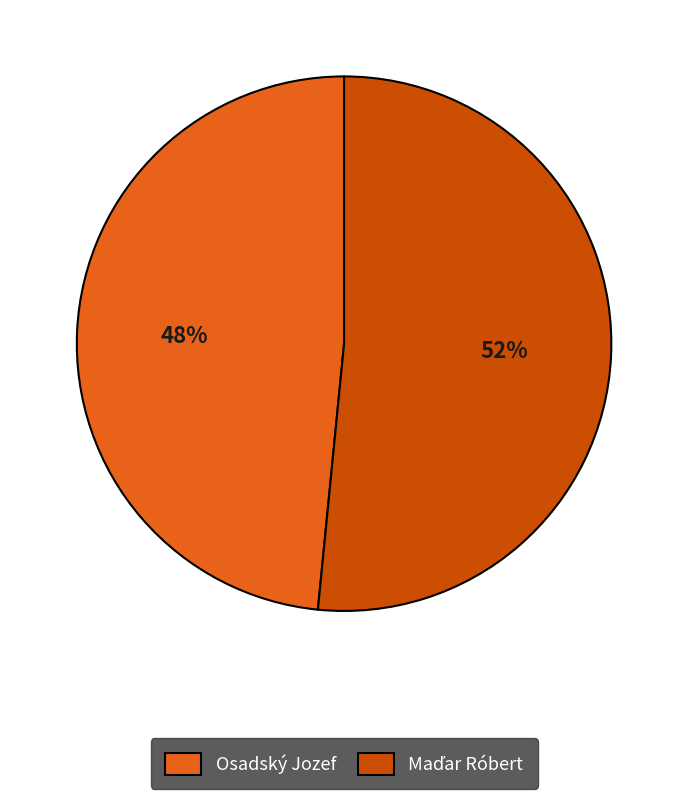

How many segments does this pie chart have?

2